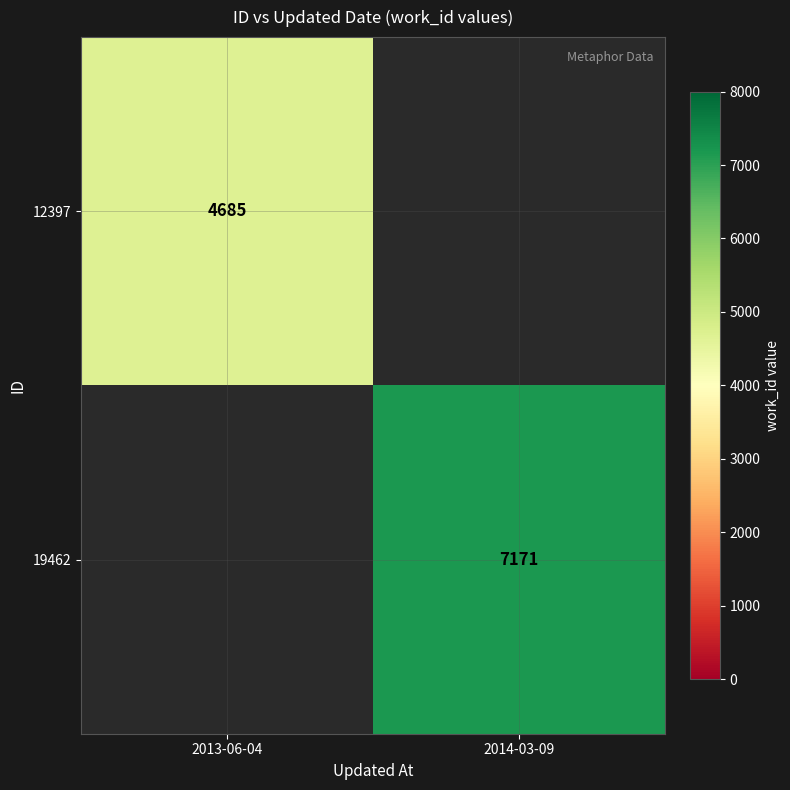

Is the value of 19462 at 2014-03-09 greater than the value of 12397 at 2013-06-04?

Yes